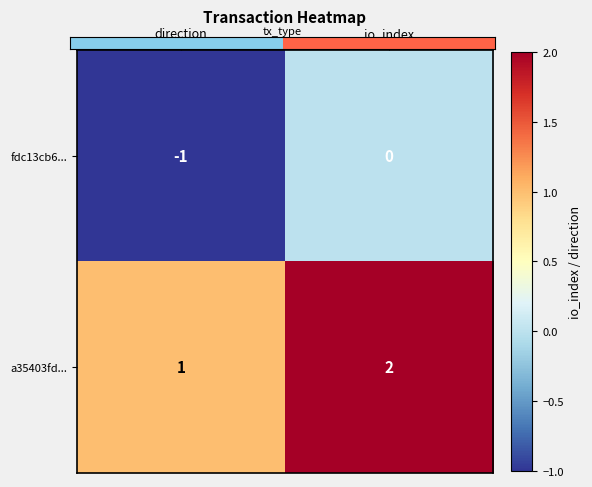

List the series in order of their overall mean, lowest first.

fdc13cb6..., a35403fd...